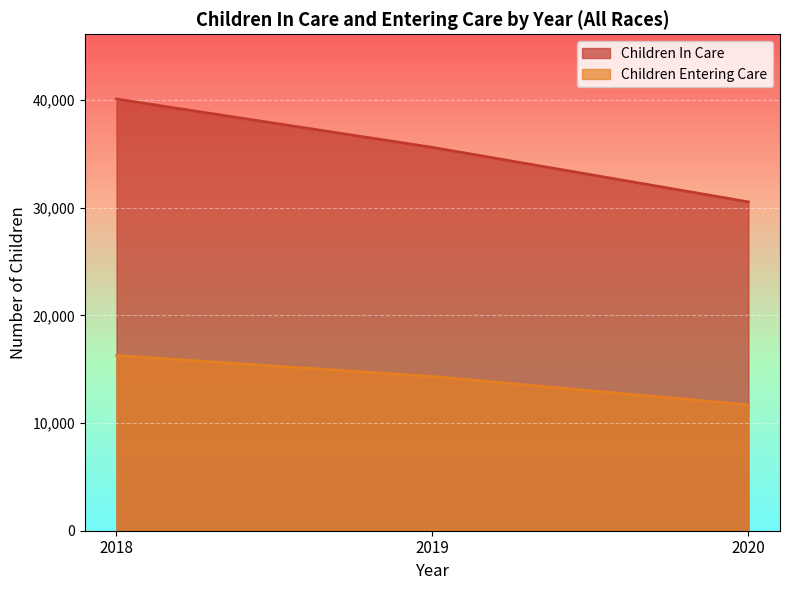

Which label corresponds to the largest value in the chart?

2018